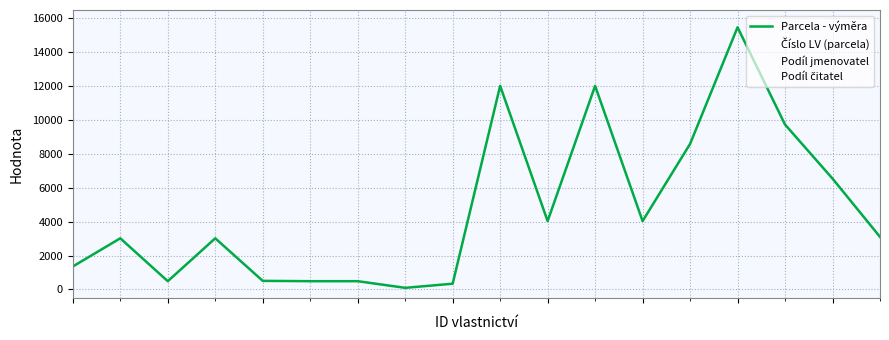

What is the value of the Číslo LV (parcela) point at the 2nd from the left?

1550